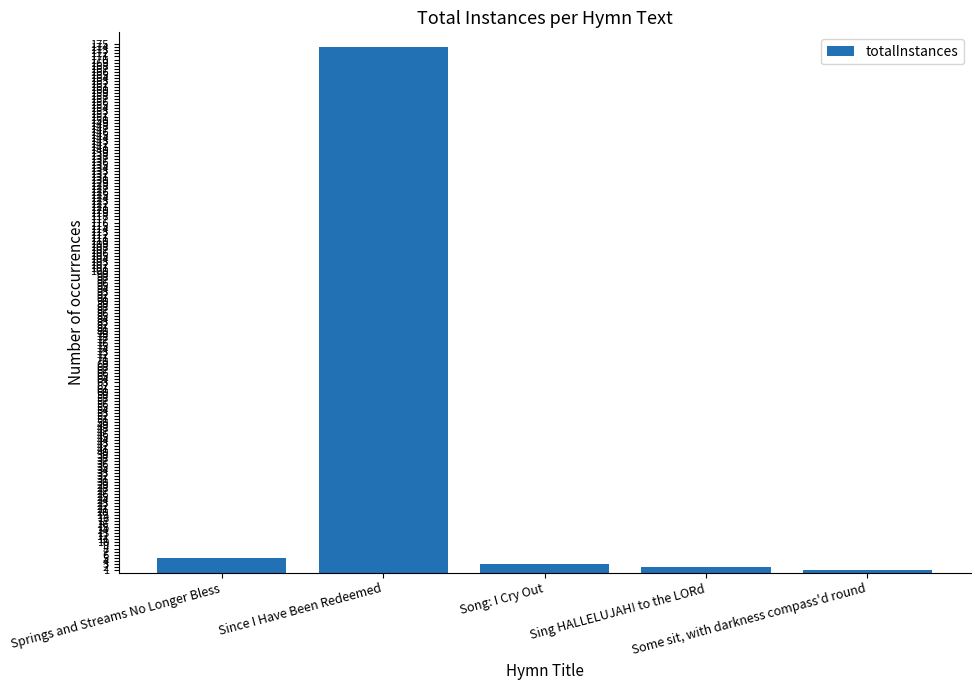

List the labels in order of value, smallest first.

Some sit, with darkness compass'd round, Sing HALLELUJAH! to the LORd, Song: I Cry Out, Springs and Streams No Longer Bless, Since I Have Been Redeemed